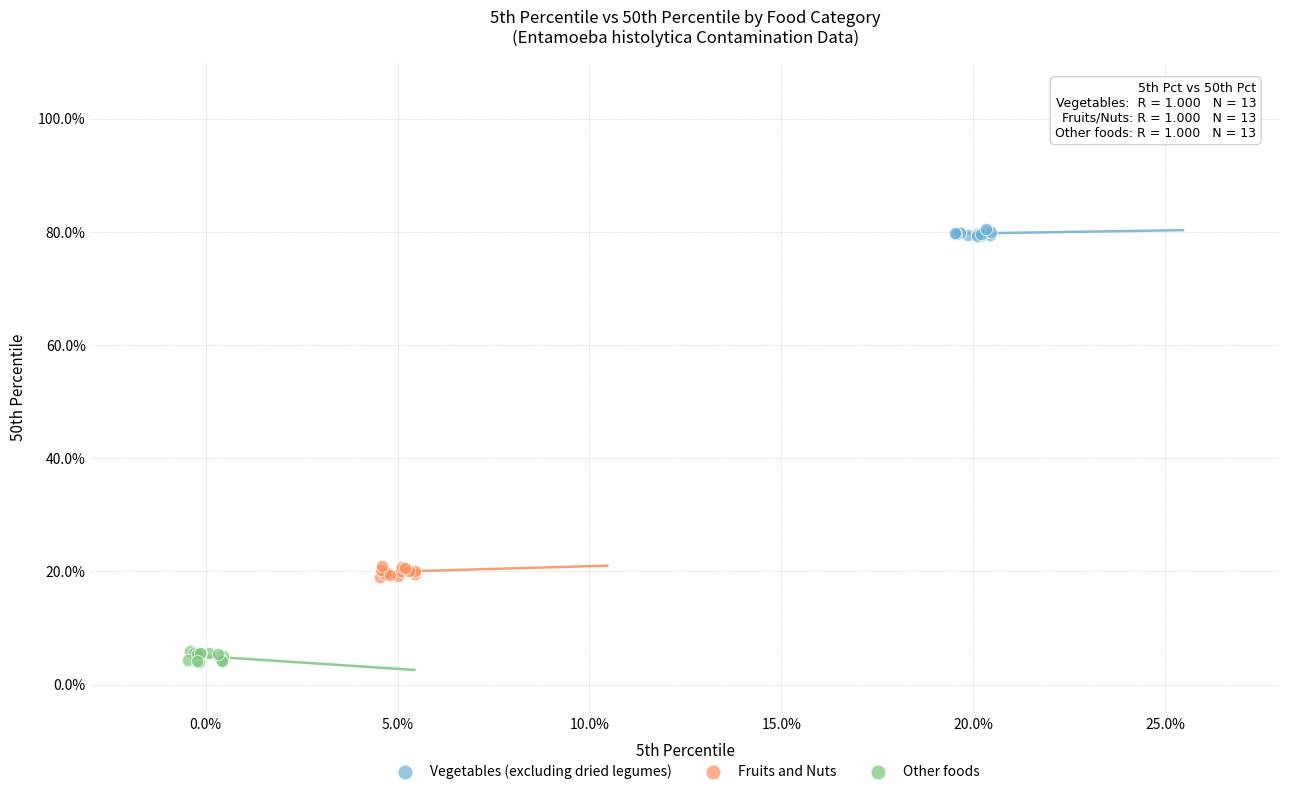

Which series reaches the maximum Y coordinate?

Vegetables (excluding dried legumes)